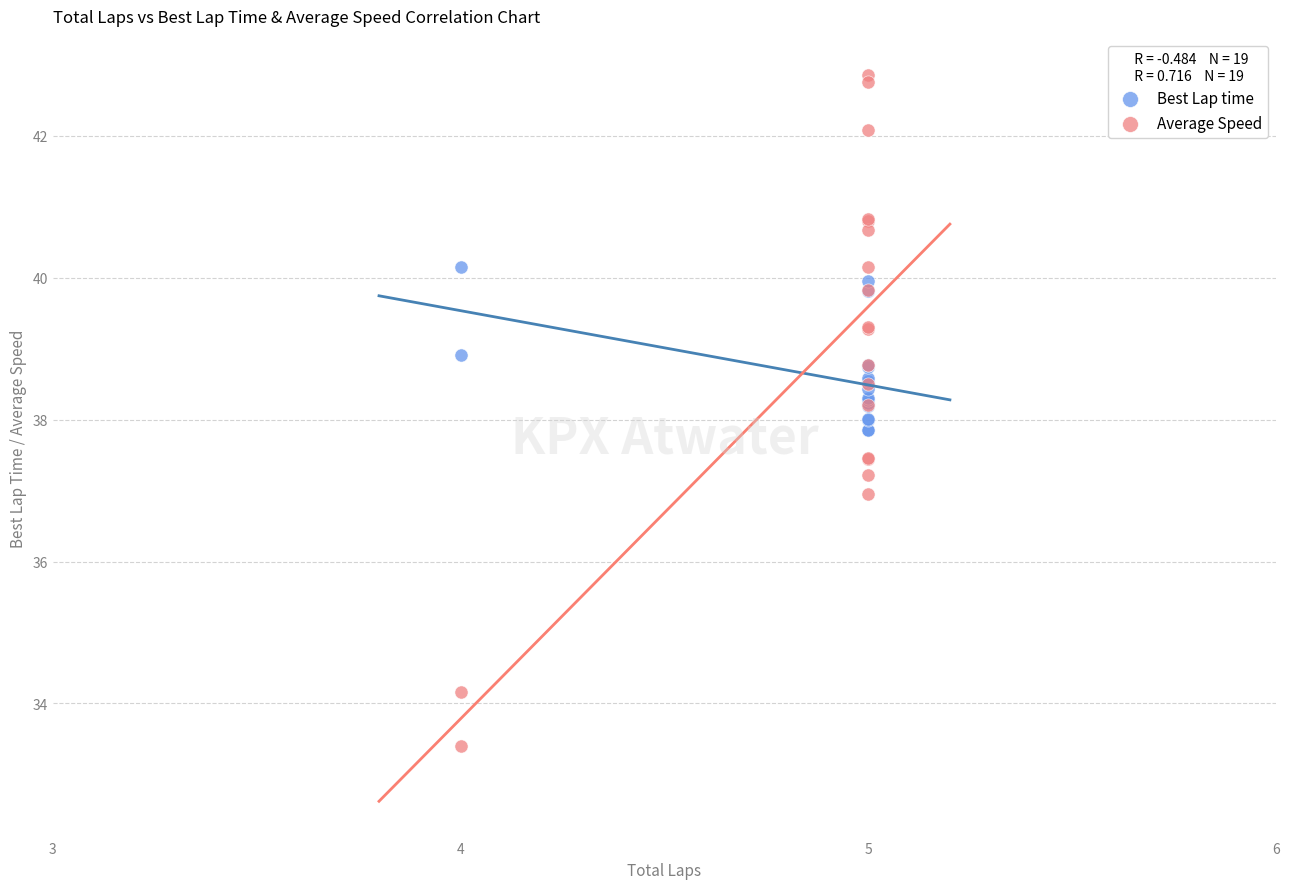

Which series contains the highest Y value?

Average Speed